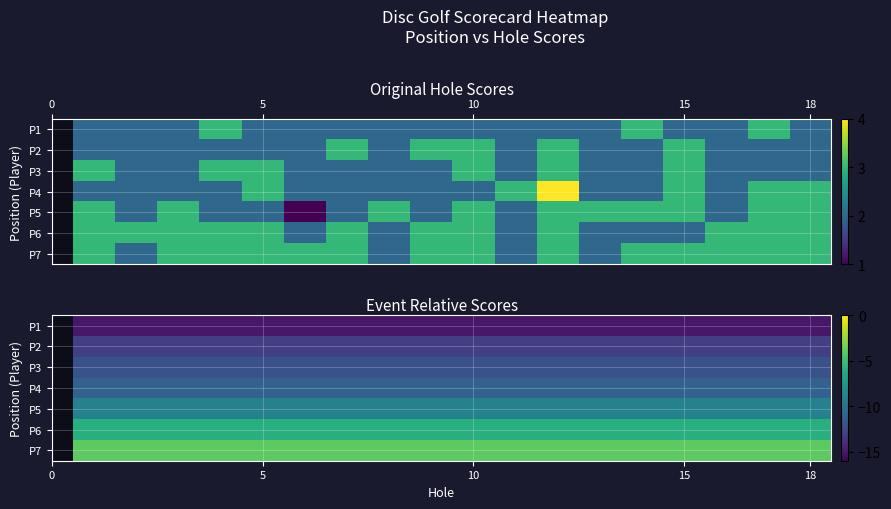

Is the value of P7 at 18 greater than the value of P2 at 5?

Yes